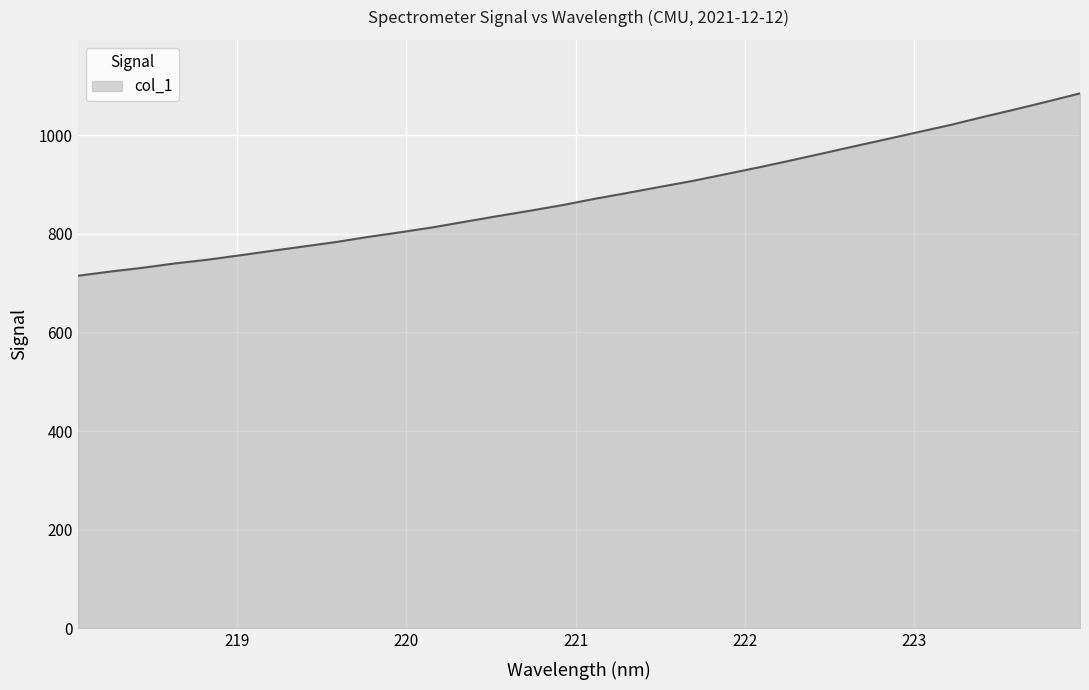

What is the greatest value displayed?

1084.8